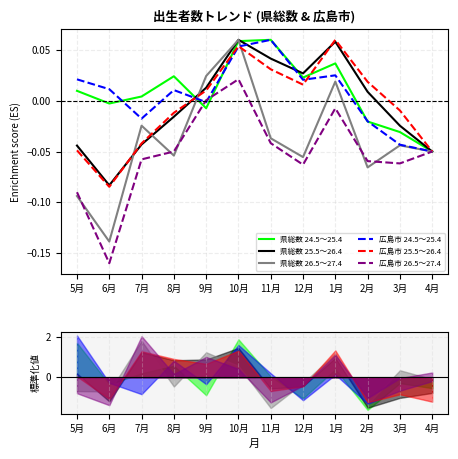

Which series has the largest total across all categories?

県総数 24.5～25.4